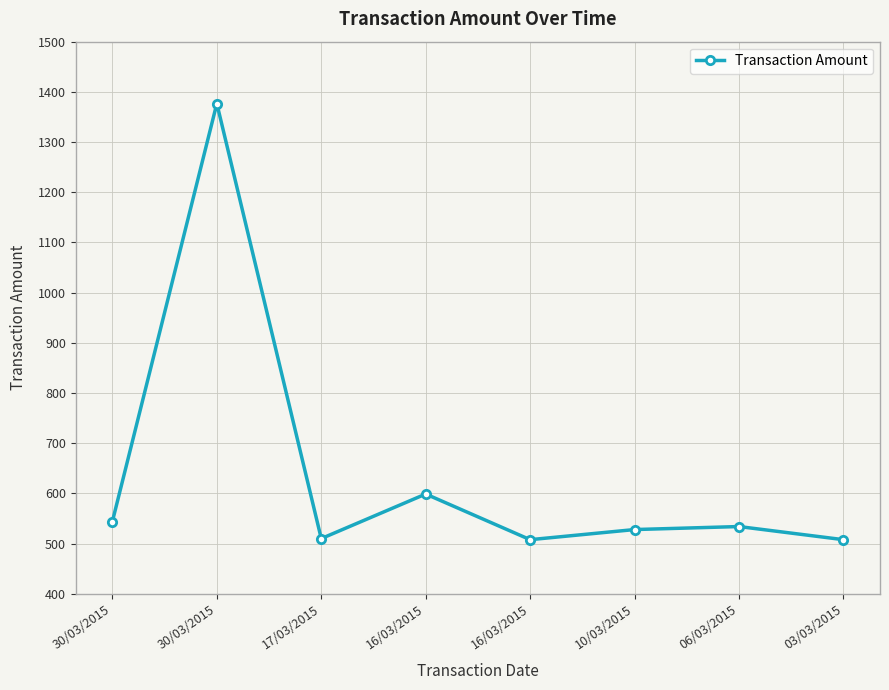

What value does the data have at 16/03/2015?

507.8